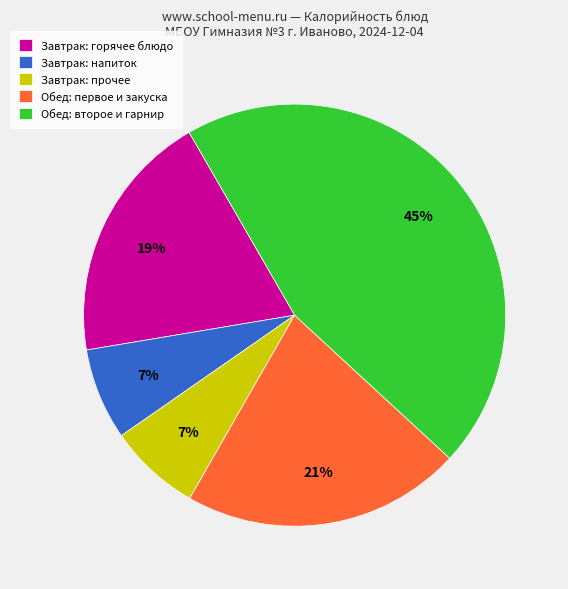

Which slice is the largest?

Обед: второе и гарнир